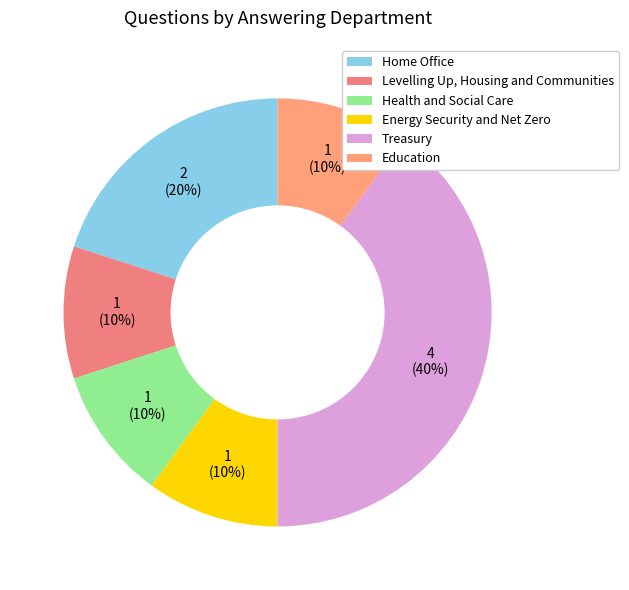

Is Energy Security and Net Zero the majority of the pie?

No